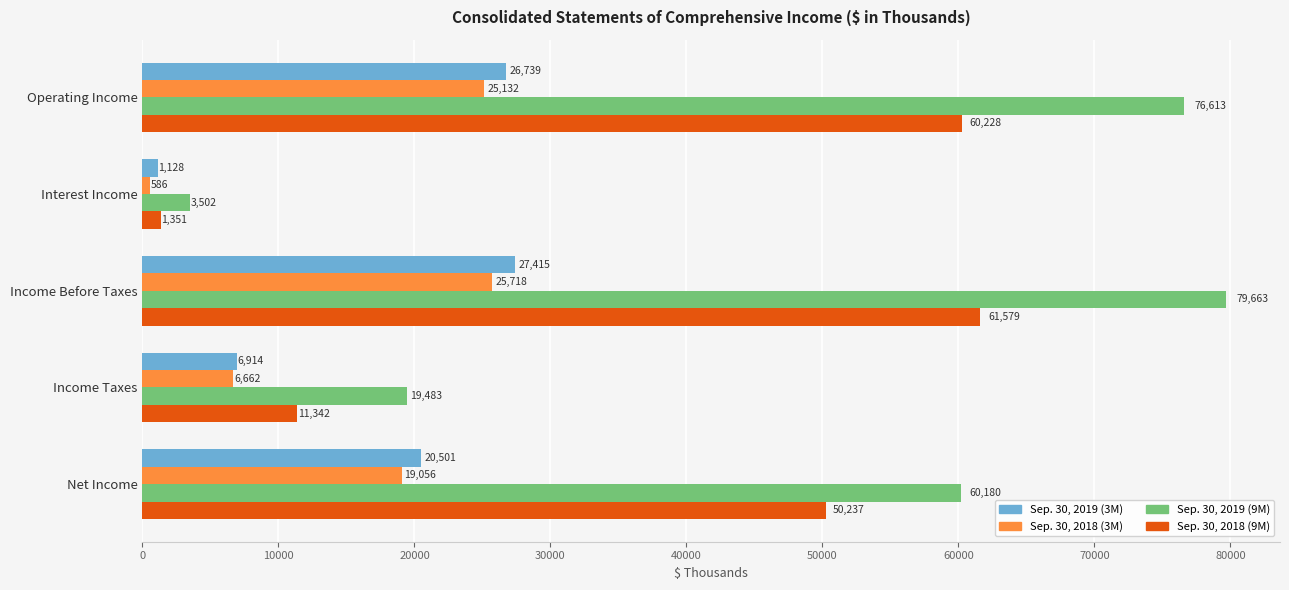

The value of Sep. 30, 2018 (9M) at Net Income is 71558. True or false?

False